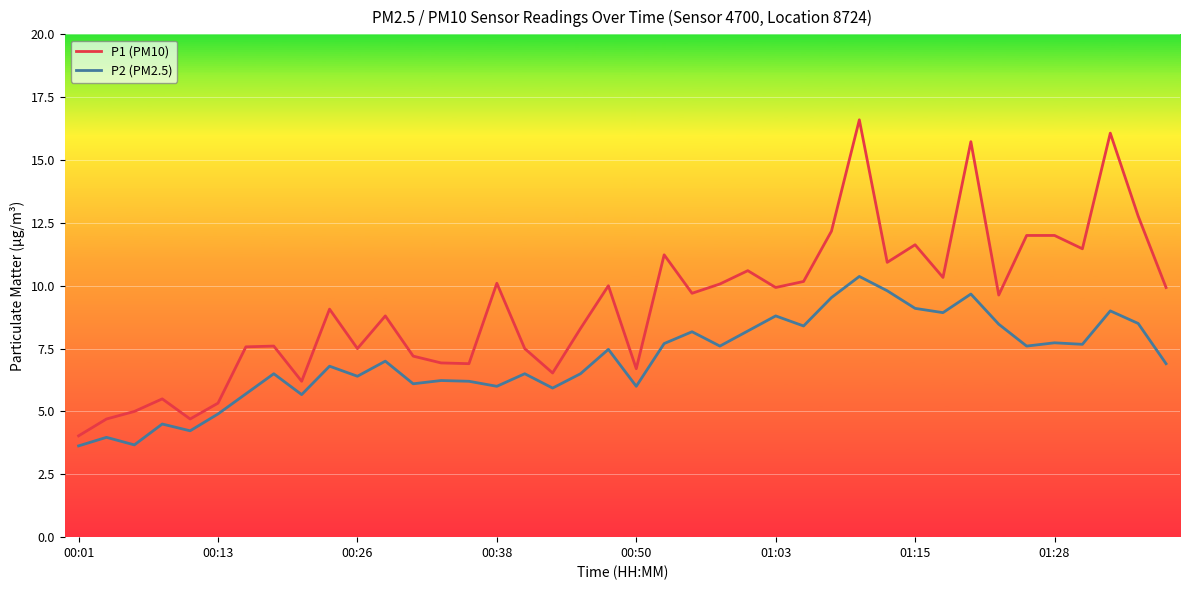

Which series has the widest spread of values?

P1 (PM10)